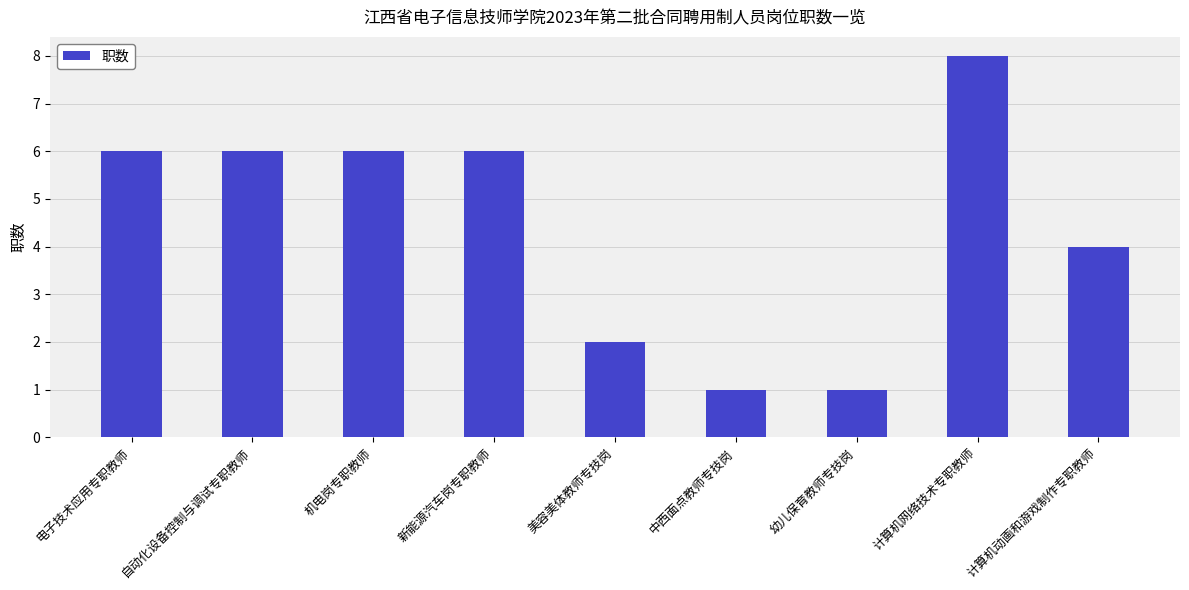

What is the label of the 5th bar from the left?

美容美体教师专技岗